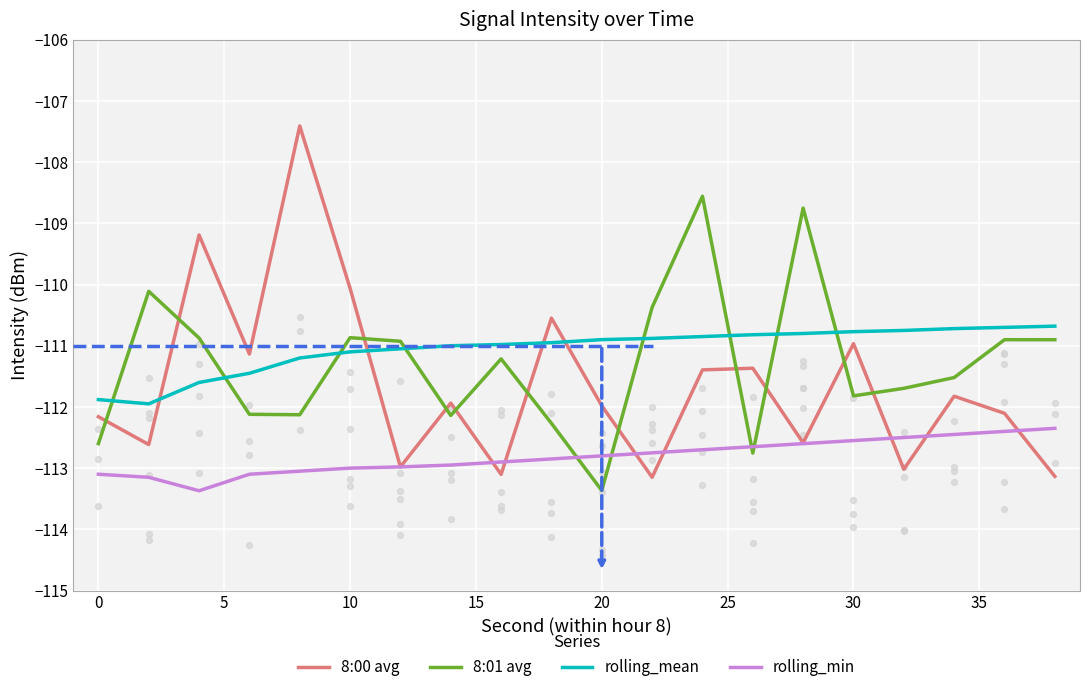

The 8:00 avg series shows -111.0 at 30. True or false?

True